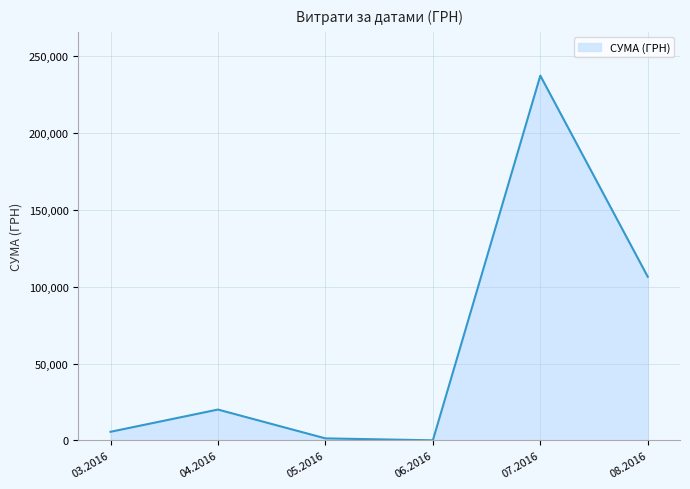

At which category does the data reach its first local peak?

04.2016